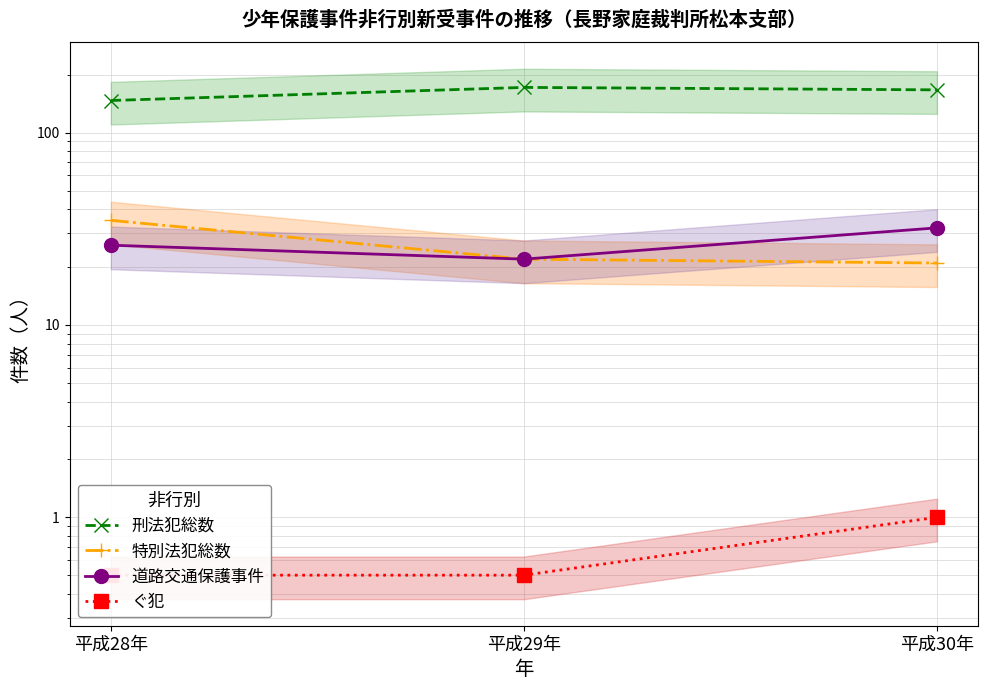

What position from the left is 平成30年?

3